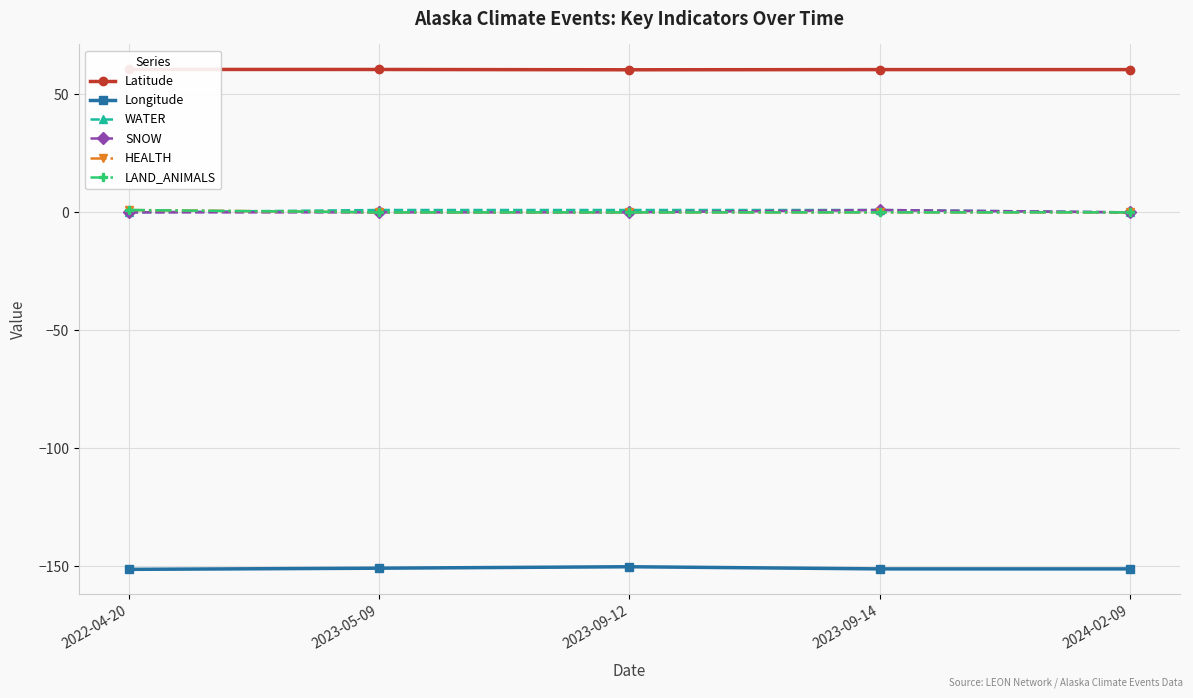

The value of HEALTH at 2023-09-12 is 0.7. True or false?

False